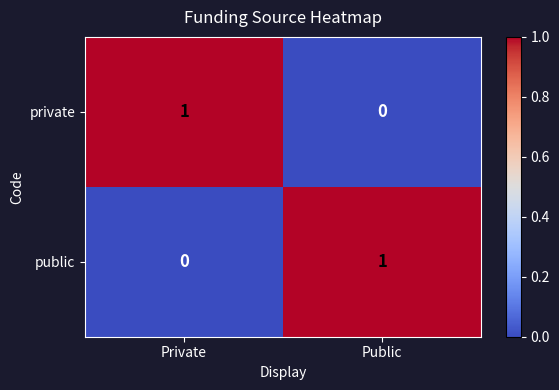

What is the total value across all series at Public?

1